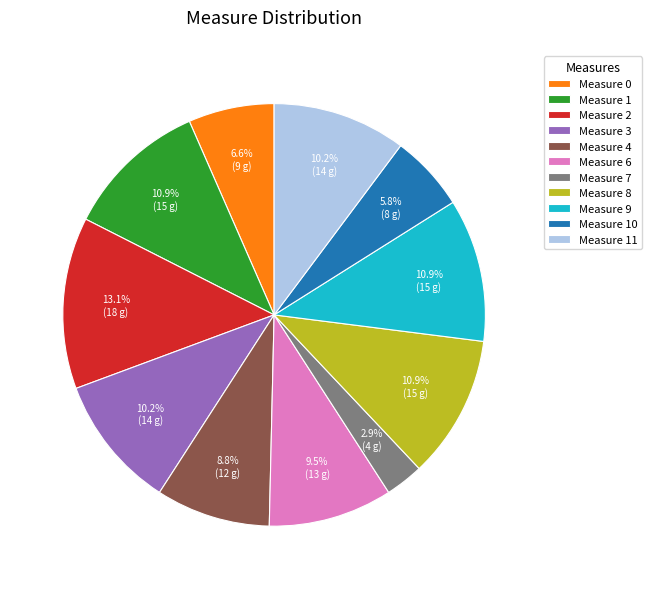

Does Measure 2 represent more than half of the total?

No